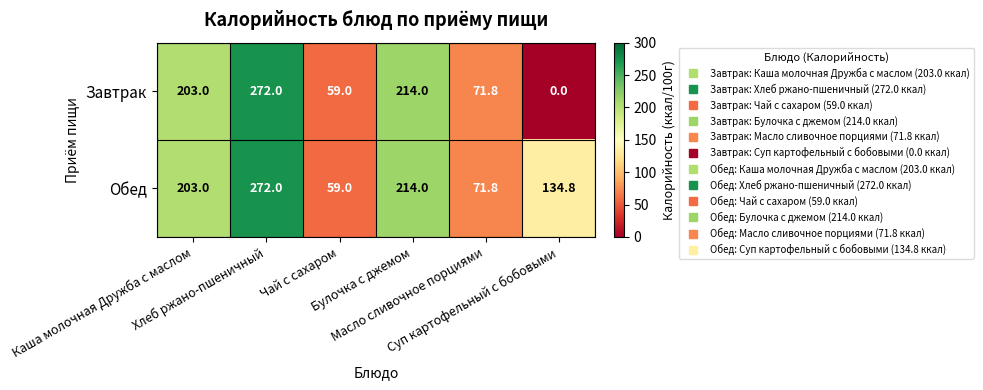

Which series has the largest total across all categories?

Обед